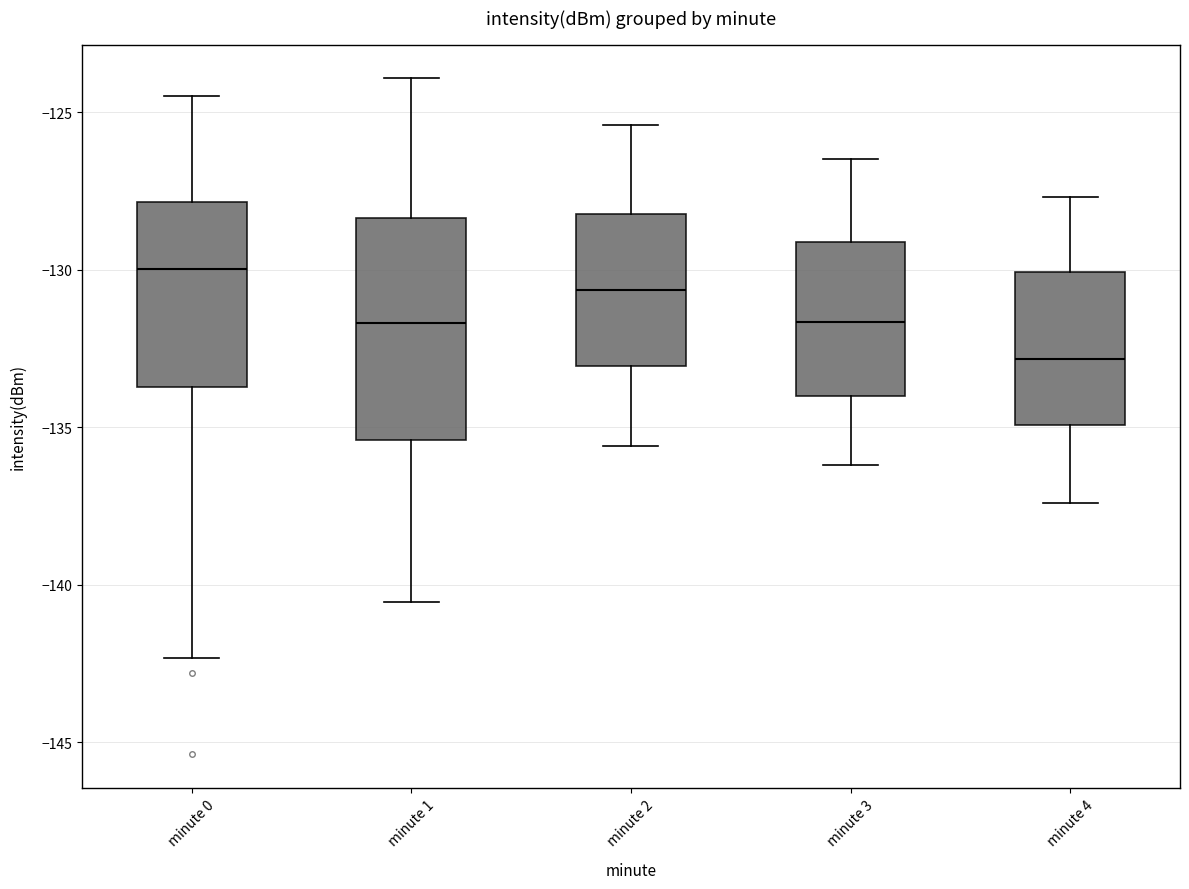

Where does the upper whisker of the box for minute 4 end on the y-axis? The values are not printed on the chart, so give them approximately, as read against the axis.

-127.5